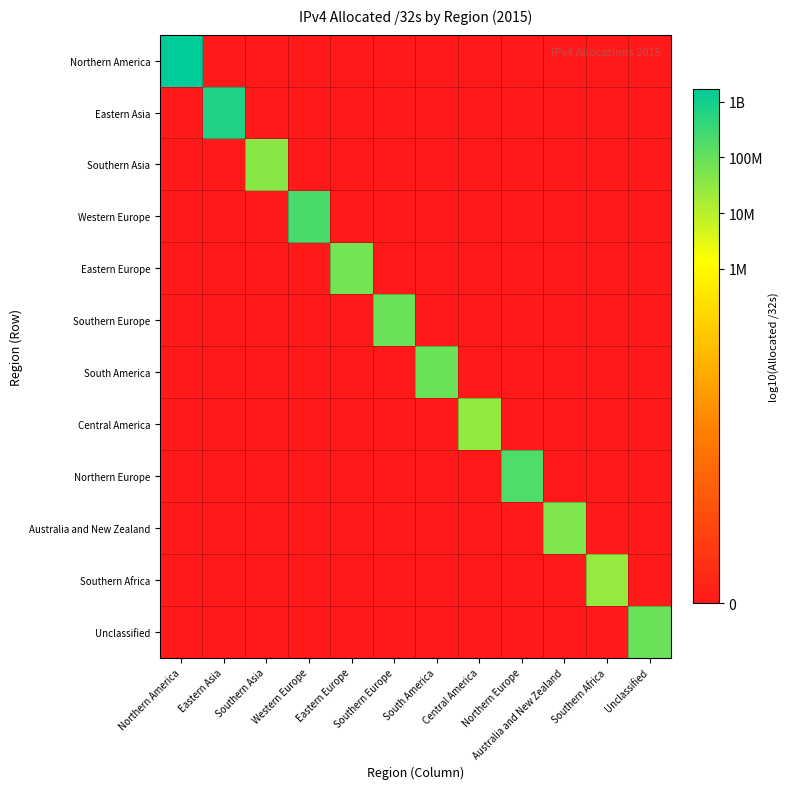

Which series has the widest spread of values?

Northern America